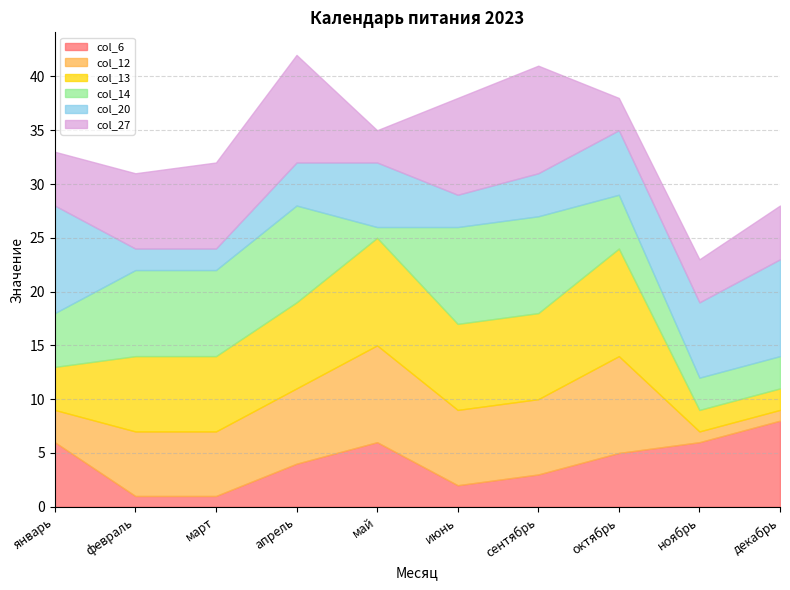

Between which two adjacent categories do col_27 and col_20 first intersect?

январь and февраль